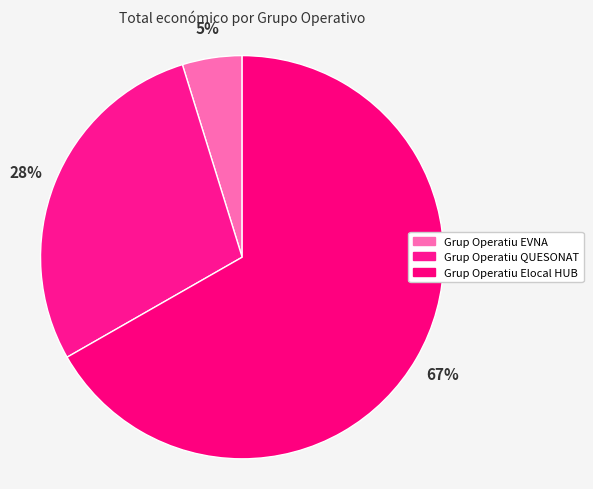

Count the number of slices in the pie.

3